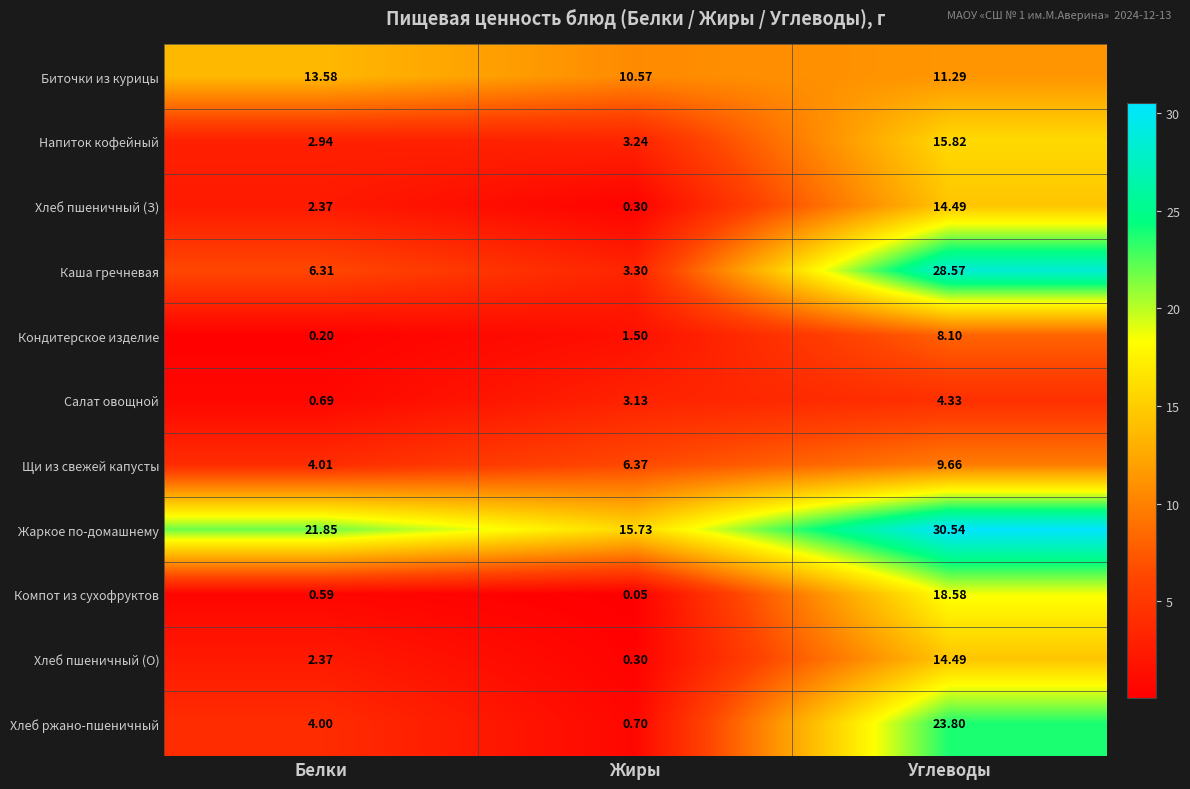

What is the greatest value displayed?

30.5